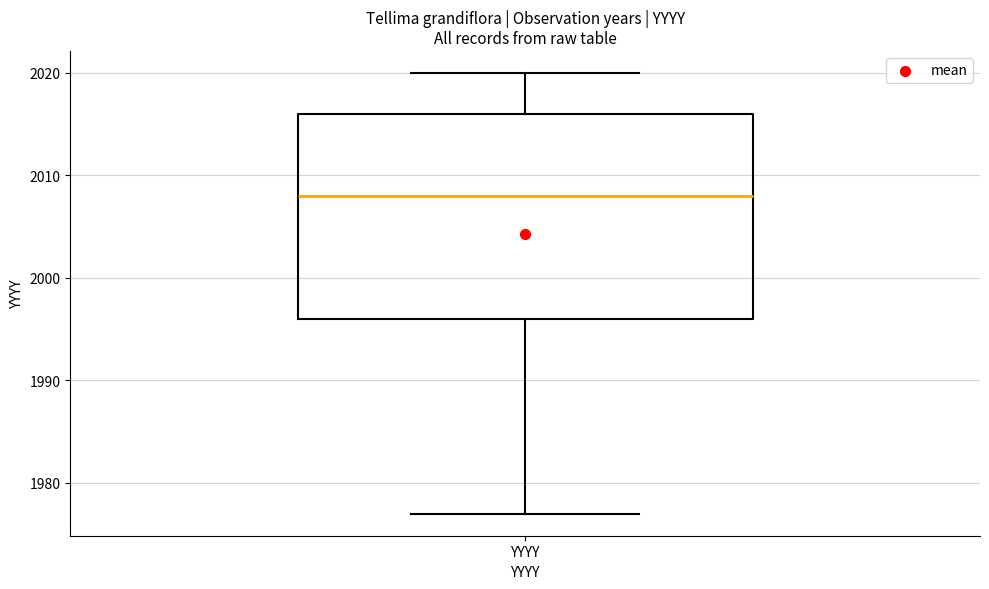

Transcribe this box plot: give where the median line is, the range the box spans, and where the two whiskers end, as read against the y-axis. The values are not printed on the chart, so give them approximately, as read against the axis.

median 2008, box 1996 to 2016, whiskers 1977 to 2020